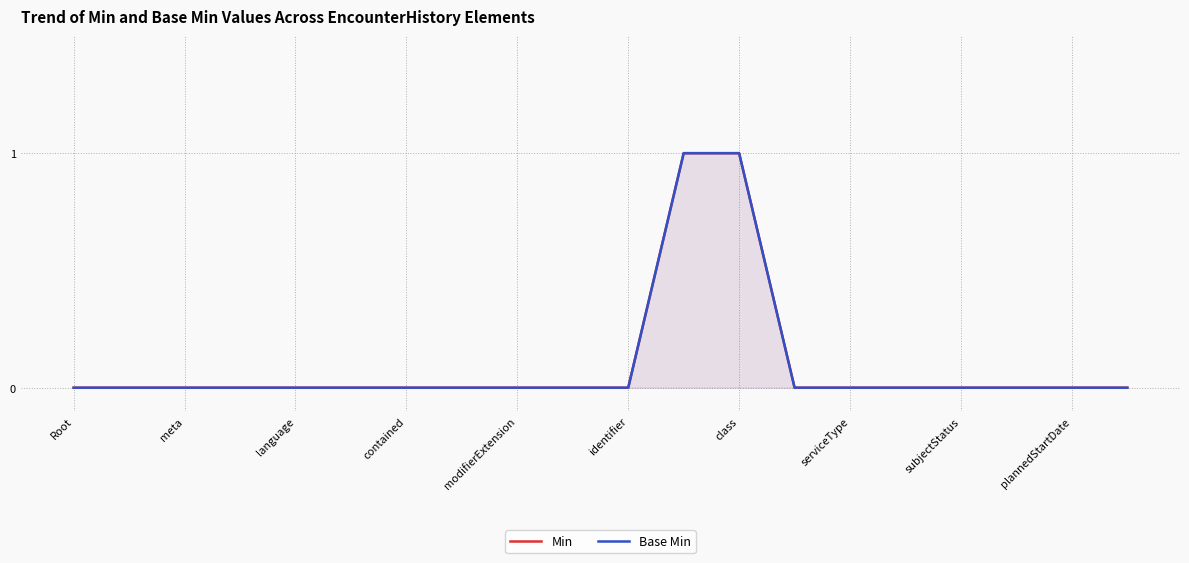

Is it true that Min equals 0 at 13?

True